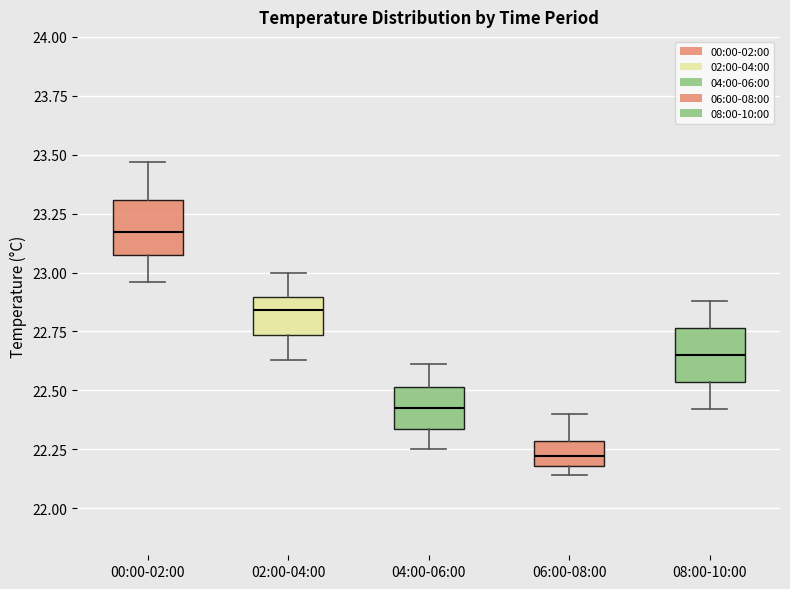

Which box's median line is the lowest?

06:00-08:00